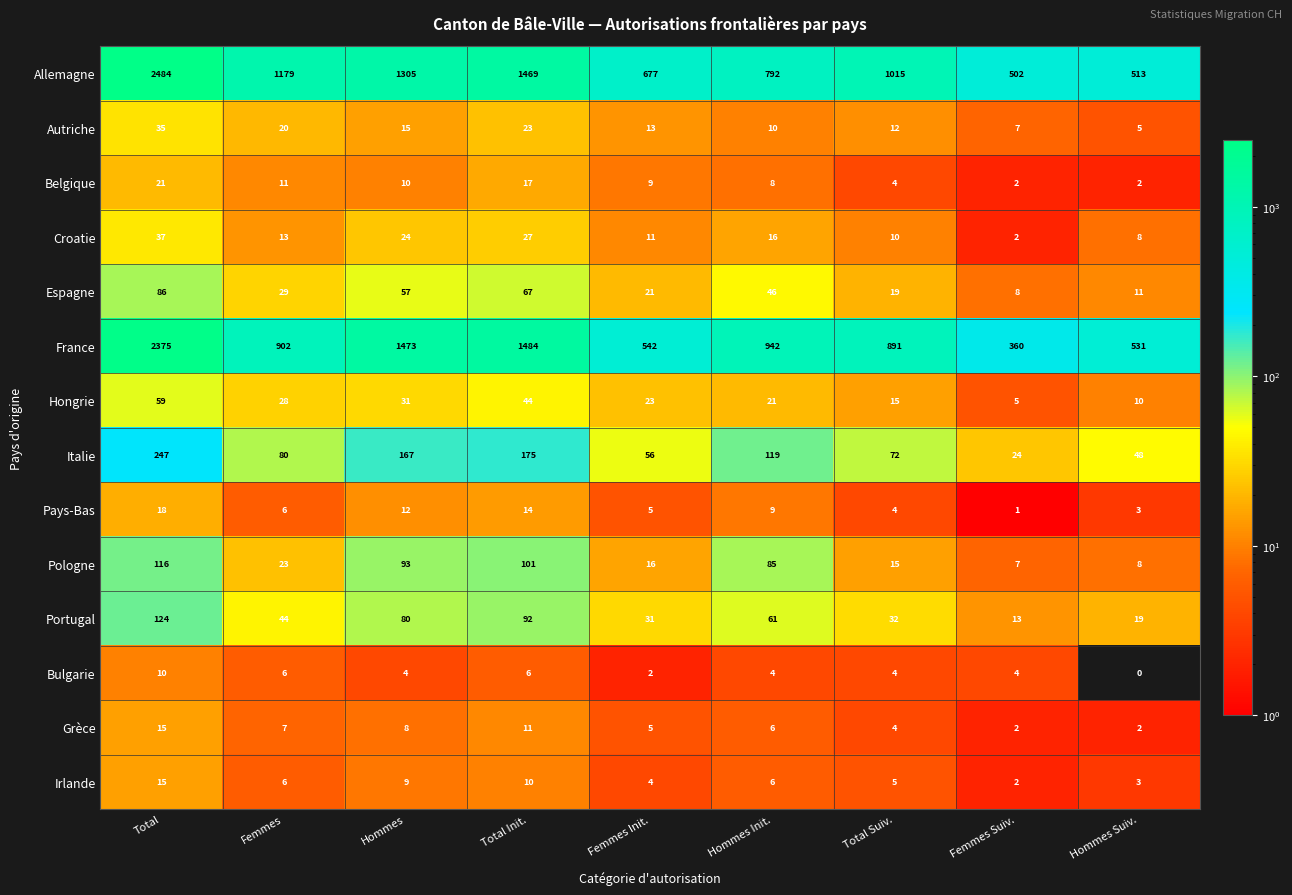

Which series has the widest spread of values?

France